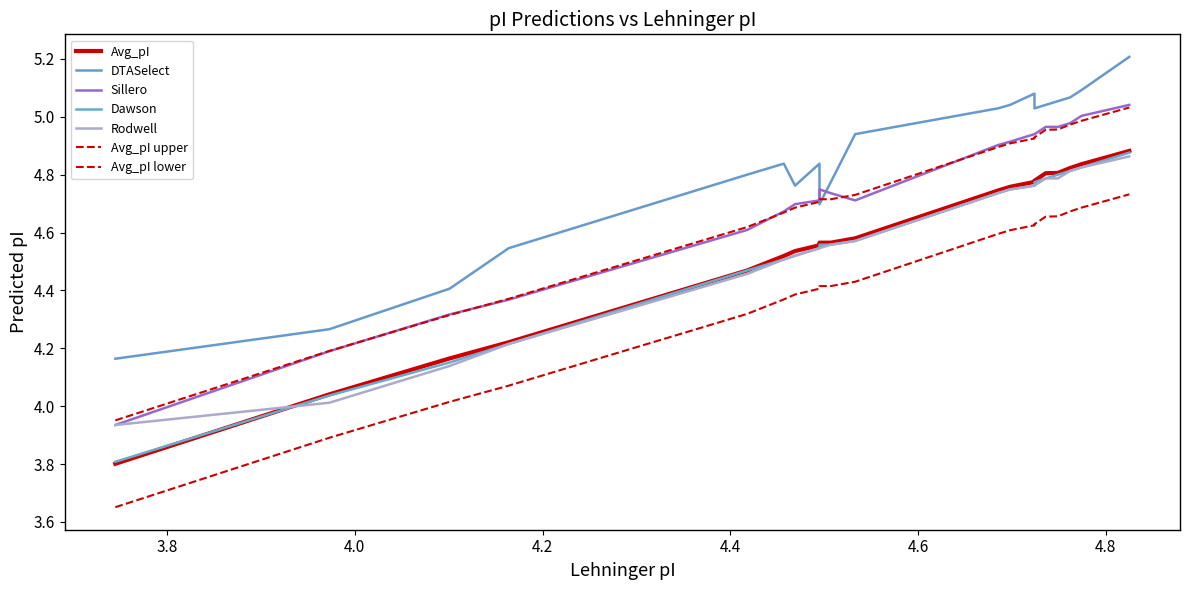

True or false: Dawson and Rodwell cross at least once.

False